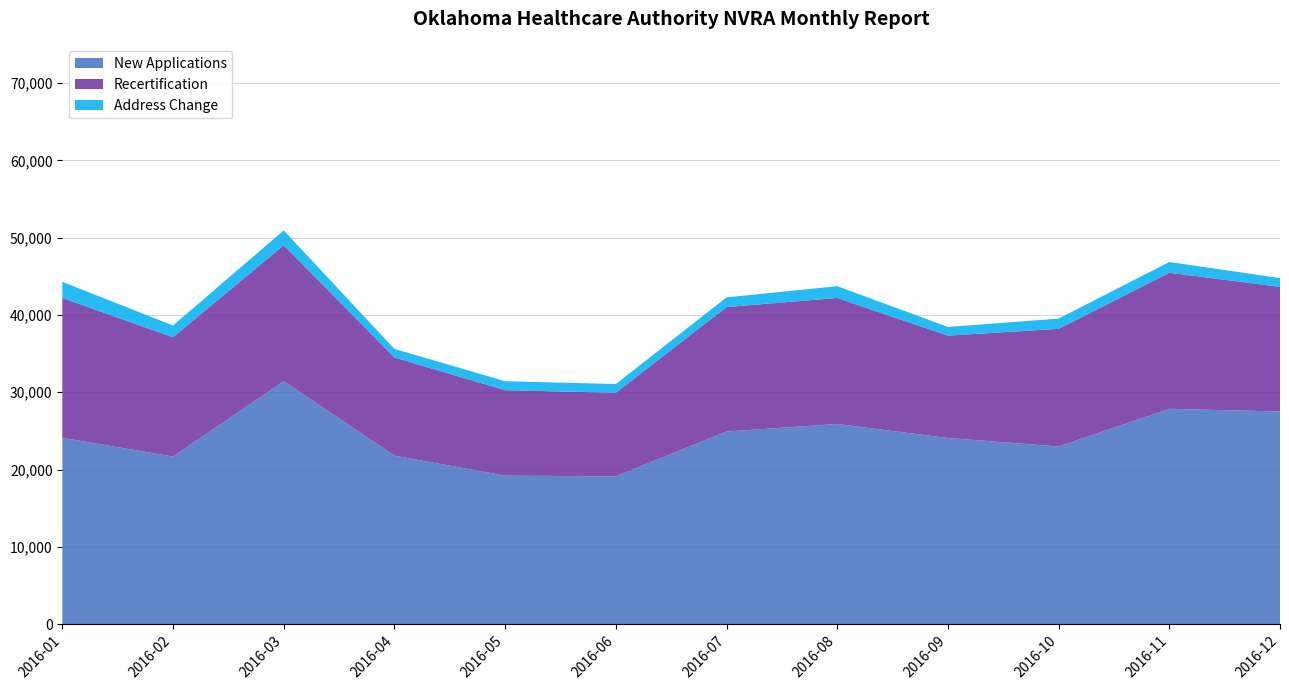

Reading right to left, what are all the values shown in this chart?

New Applications: 2016-12=27517	2016-11=27854	2016-10=22987	2016-09=24083	2016-08=25900	2016-07=24919	2016-06=19123	2016-05=19212	2016-04=21798	2016-03=31438	2016-02=21683	2016-01=24110
Recertification: 2016-12=16116	2016-11=17609	2016-10=15217	2016-09=13250	2016-08=16298	2016-07=16107	2016-06=10814	2016-05=11056	2016-04=12705	2016-03=17584	2016-02=15438	2016-01=18091
Address Change: 2016-12=1142	2016-11=1392	2016-10=1323	2016-09=1119	2016-08=1529	2016-07=1253	2016-06=1123	2016-05=1163	2016-04=1104	2016-03=1919	2016-02=1518	2016-01=2084